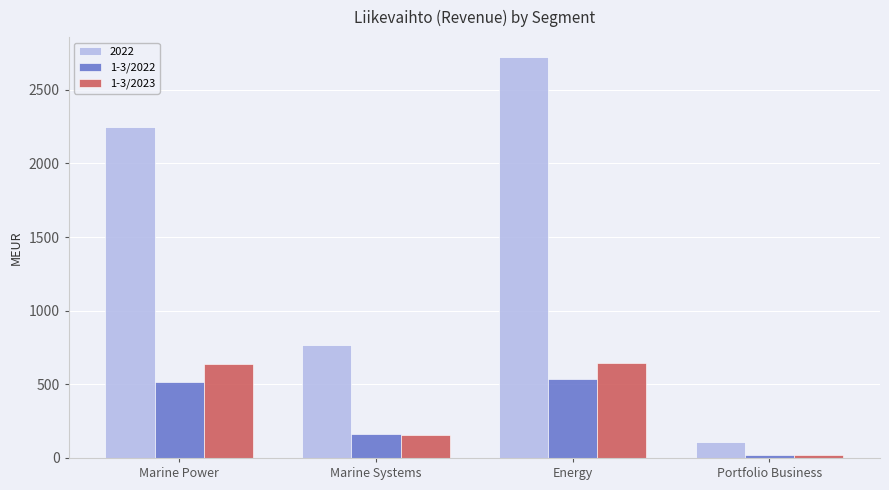

What is the difference between the 1-3/2022 values at Marine Systems and Marine Power?

352